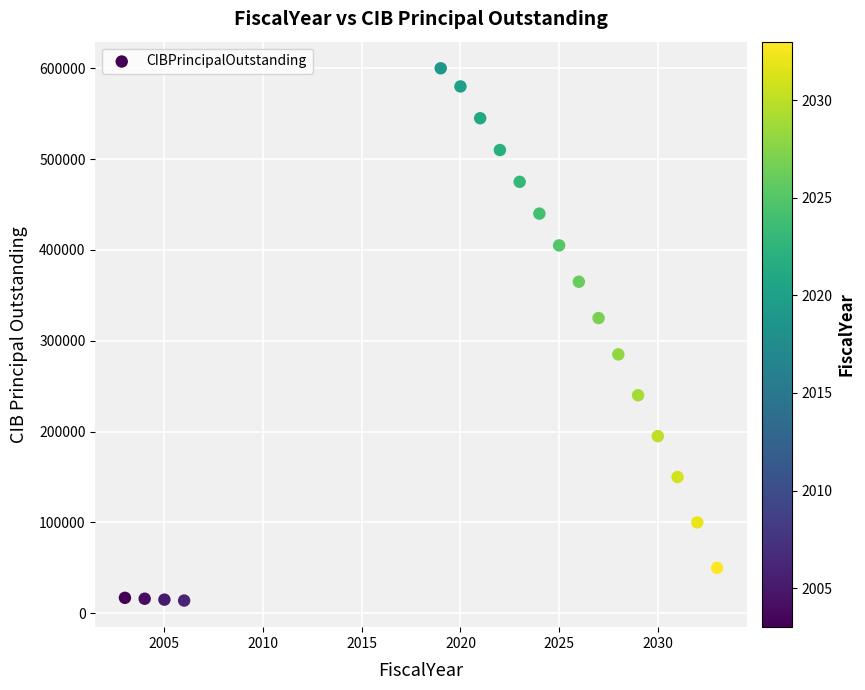

What is the range of Y values (max minus min)?

586000